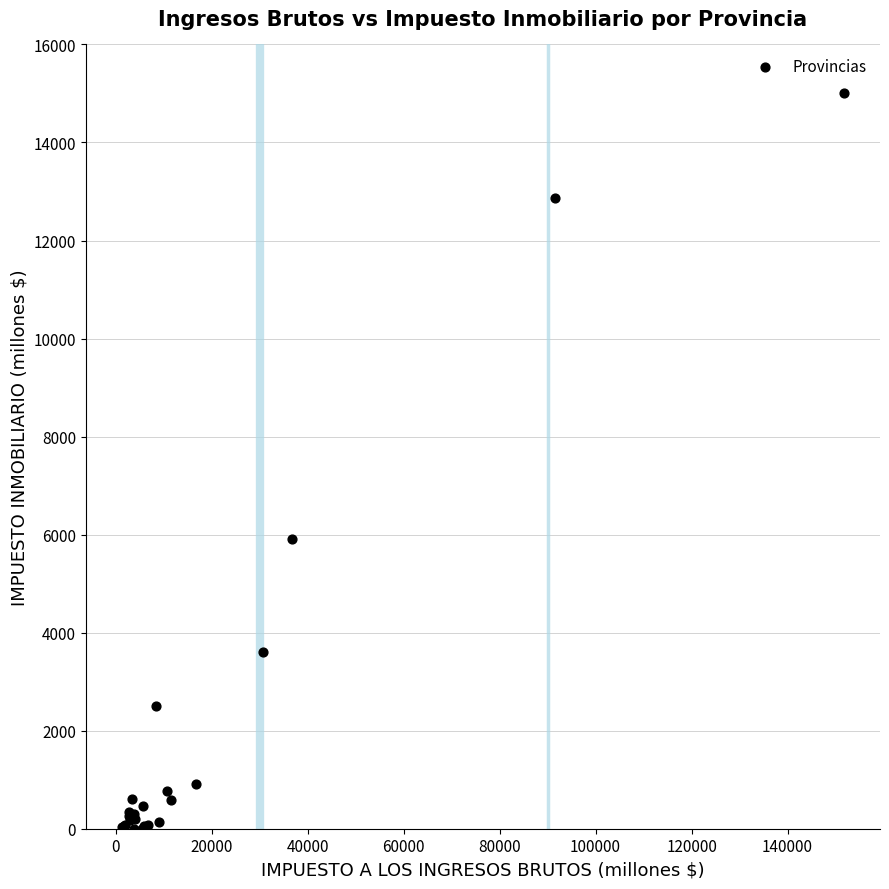

What Y value in the scatter plot is closest to 7504?

5914.4